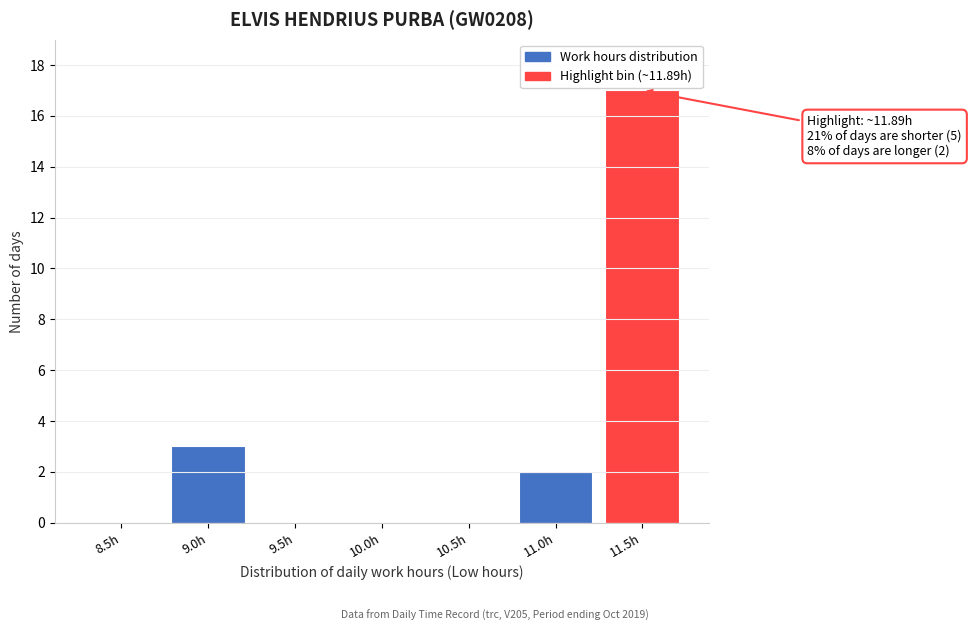

Reading left to right, list all the values displayed in this chart.

8.5h=0	9.0h=3	9.5h=0	10.0h=0	10.5h=0	11.0h=2	11.5h=17